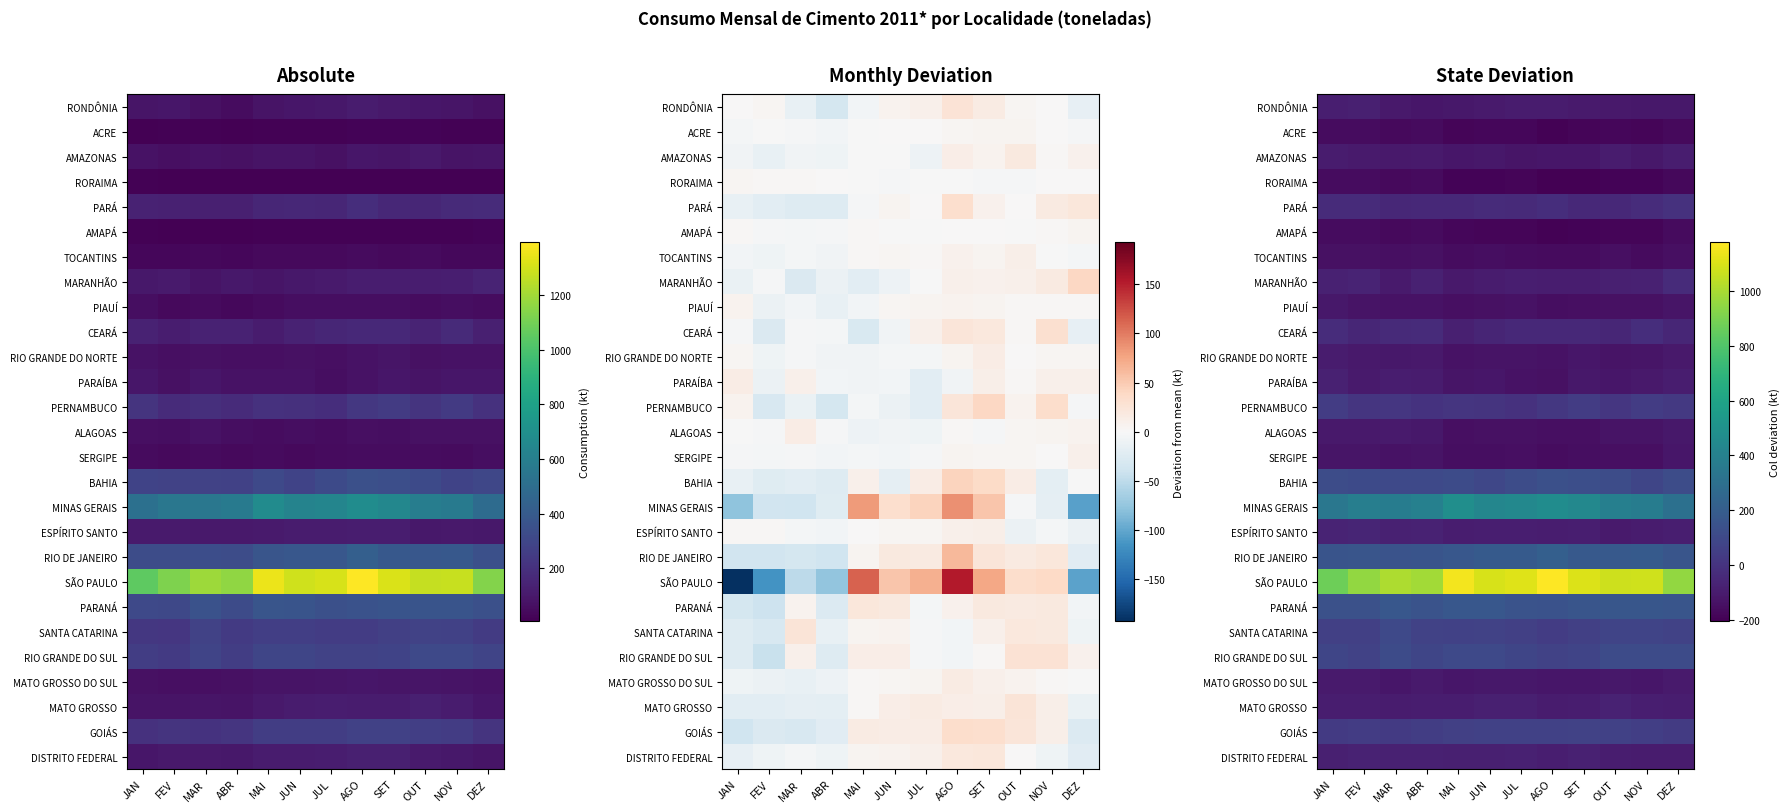

At which label does ESPÍRITO SANTO first exceed -87?

JAN